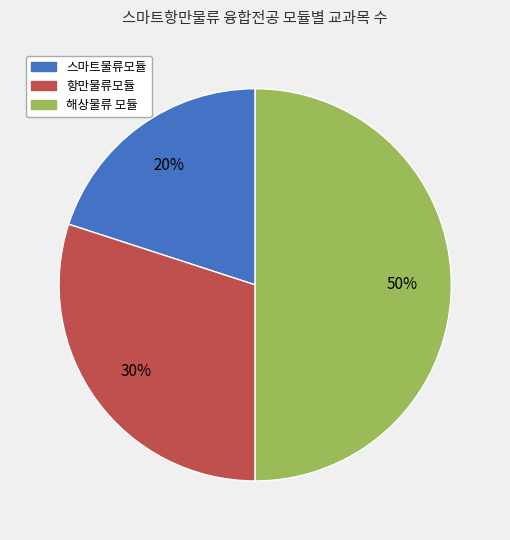

Is it true that 스마트물류모듈 is 20% of the pie?

True